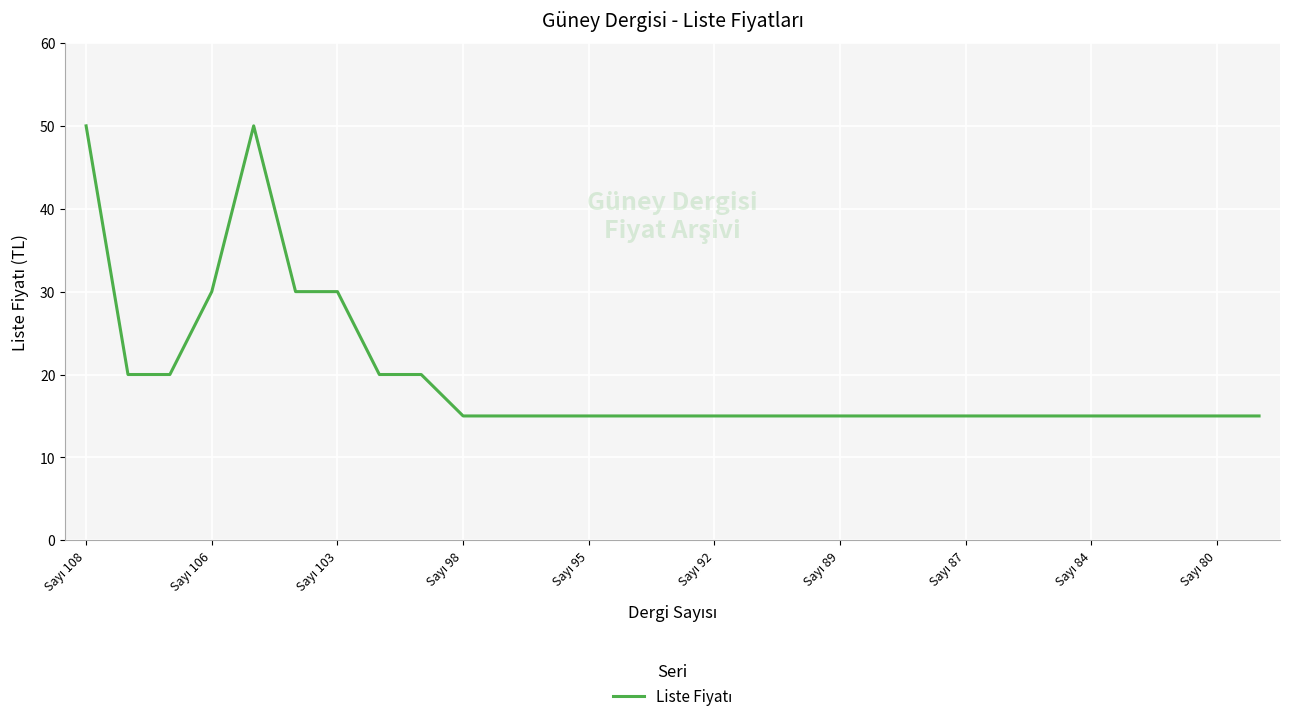

What is the smallest value displayed?

15